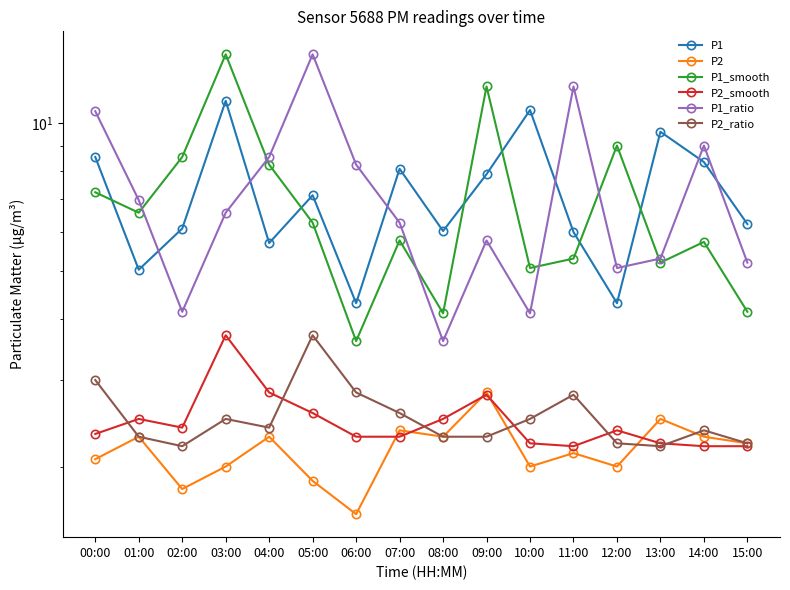

What is the smallest value displayed?

1.6